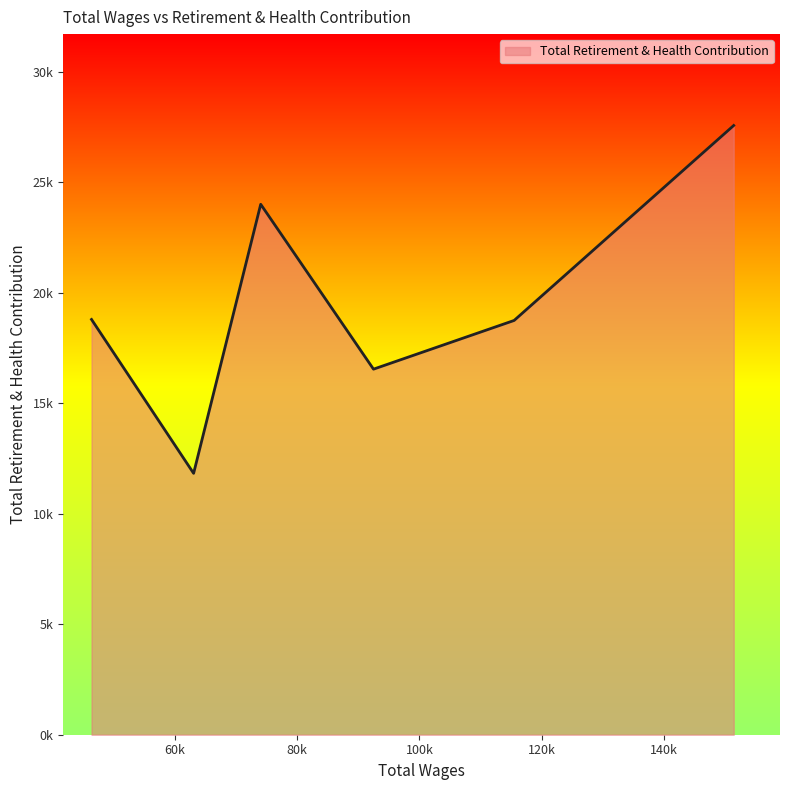

Count the values in the range 16537 to 23995.

4